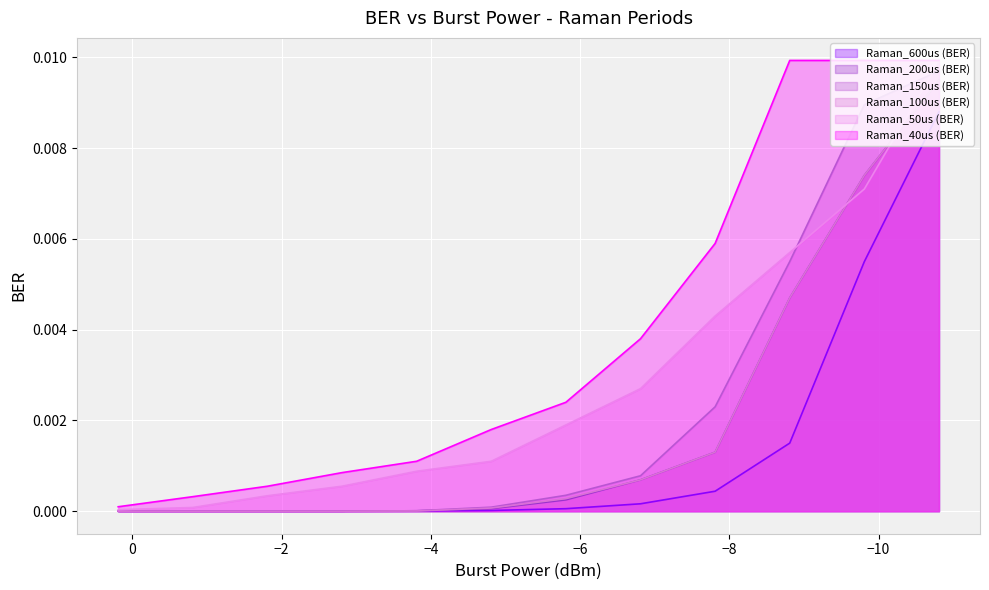

True or false: Raman_100us (BER) and Raman_150us (BER) intersect in this chart.

False